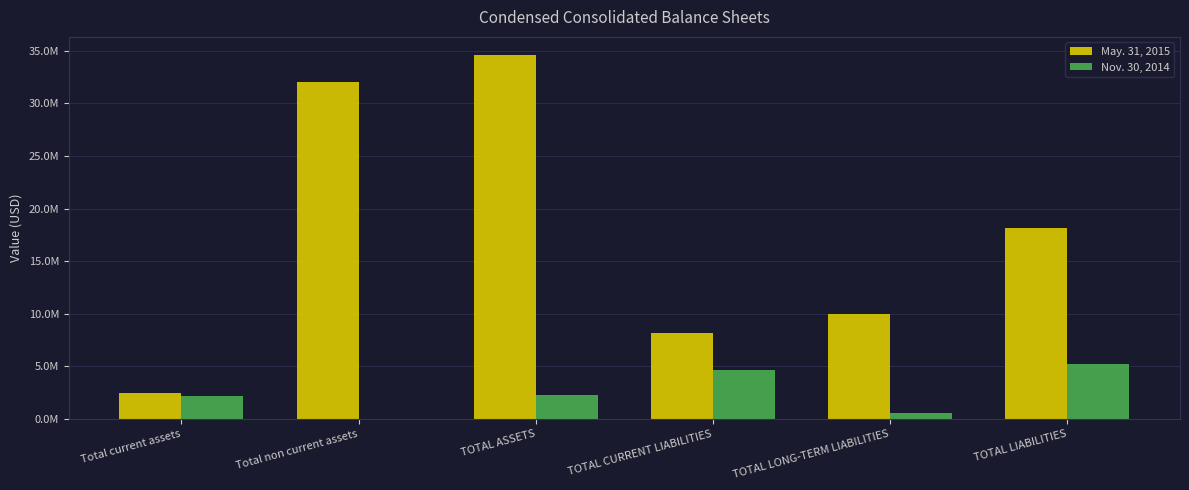

What are all the series names shown in the legend?

May. 31, 2015, Nov. 30, 2014